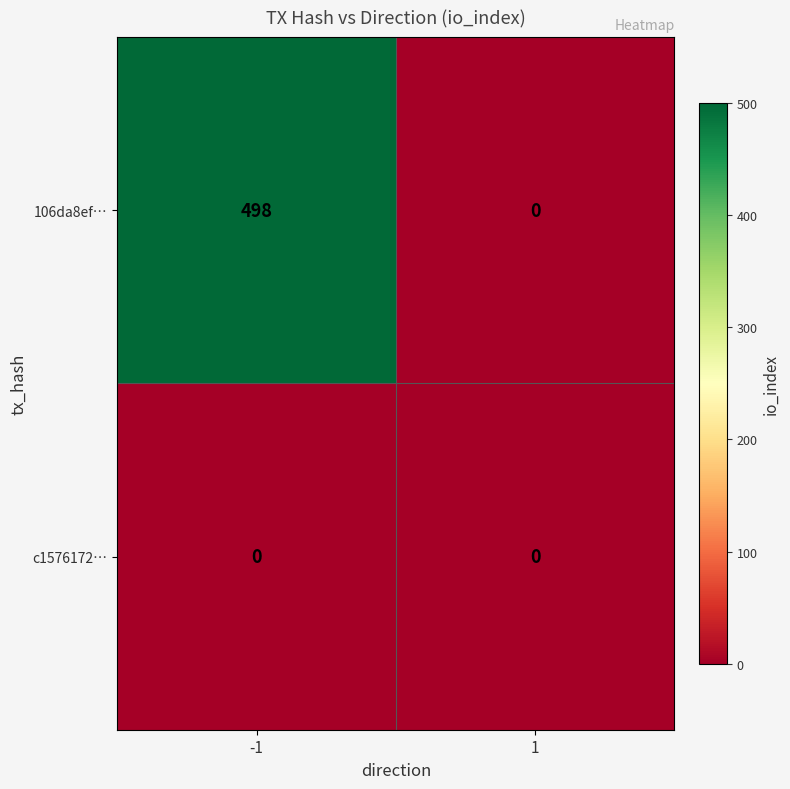

Which series changed the most between -1 and 1?

106da8ef…